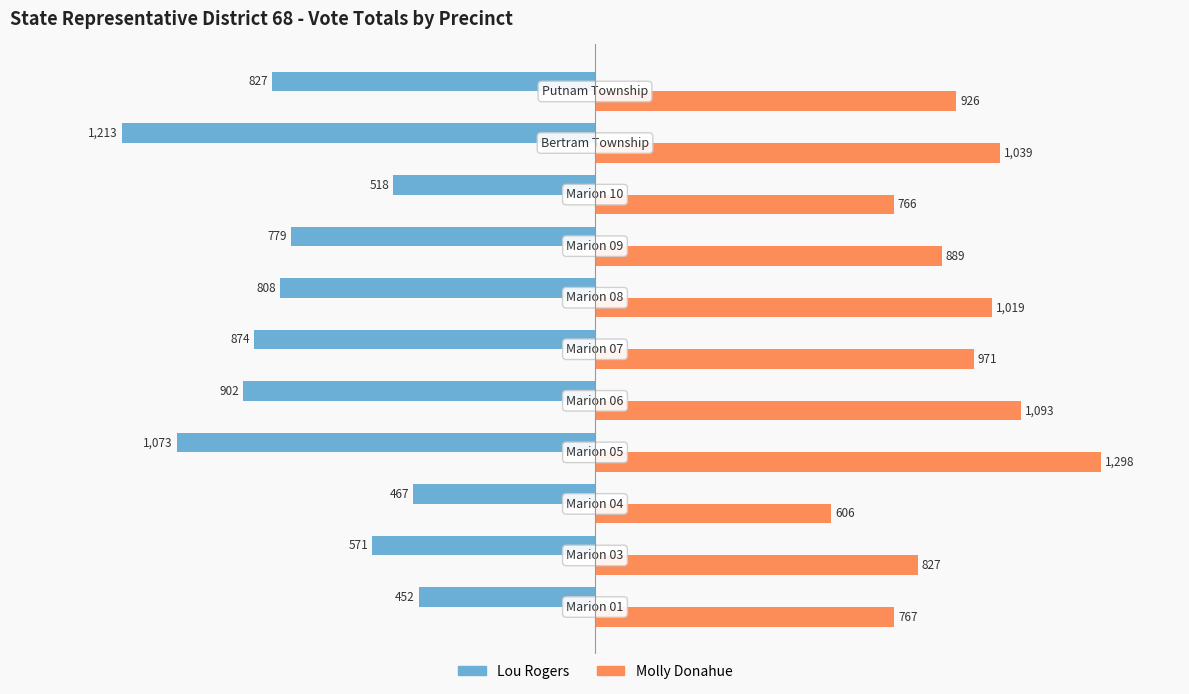

Which series has the widest spread of values?

Lou Rogers